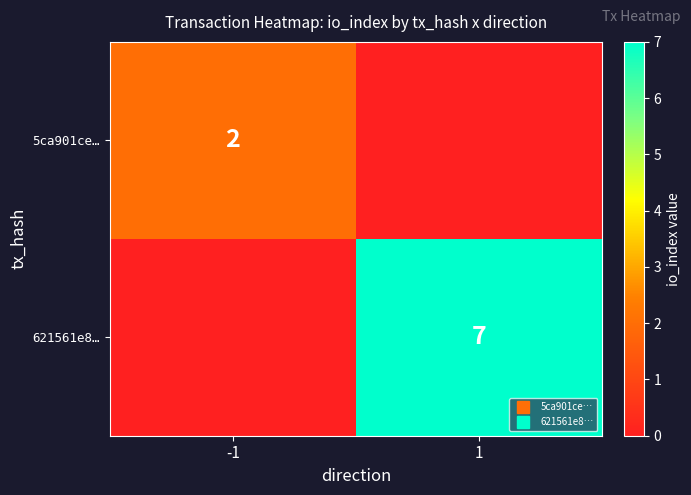

Between -1 and 1, which is larger?

-1